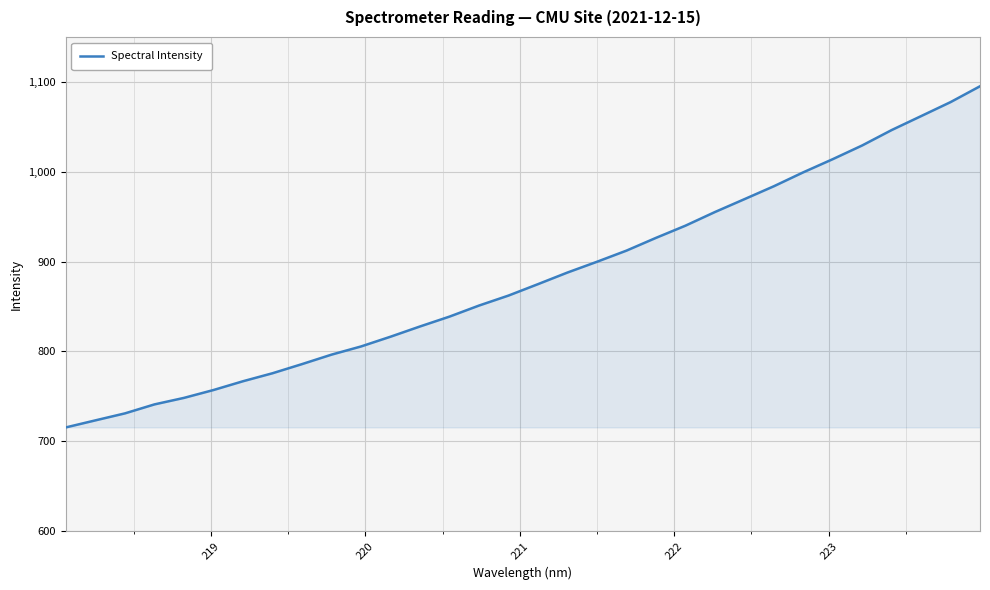

What is the difference between the maximum and minimum values?

379.7